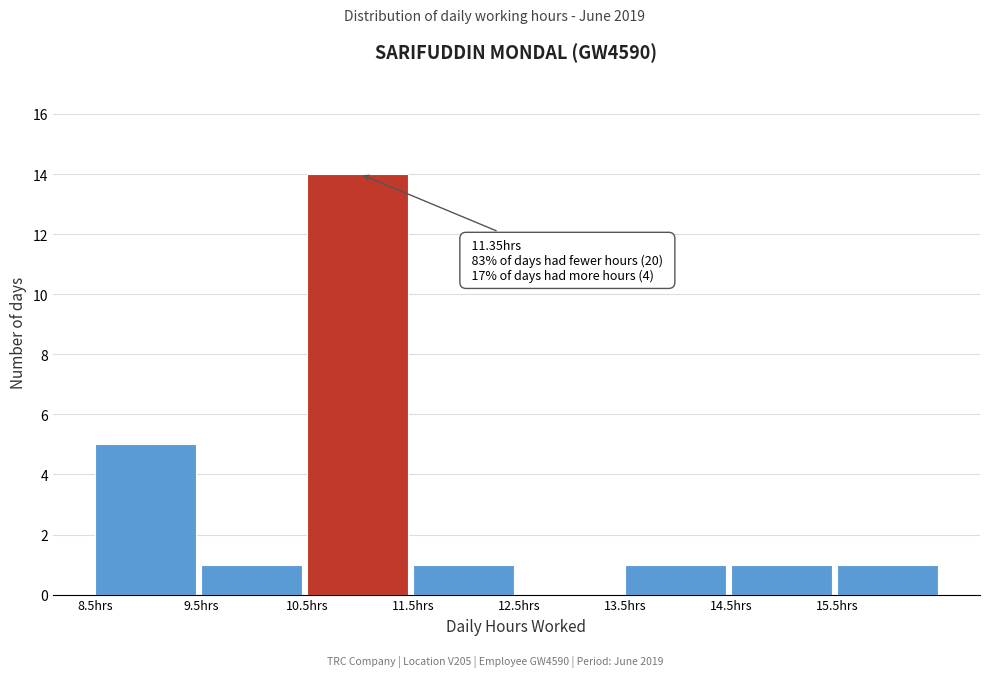

Which range on the x-axis has the tallest bar?

10.5 to 11.5